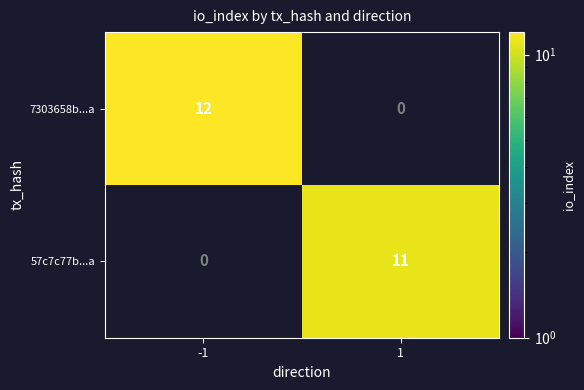

Rank the series at 1 from highest to lowest value.

57c7c77b...a, 7303658b...a